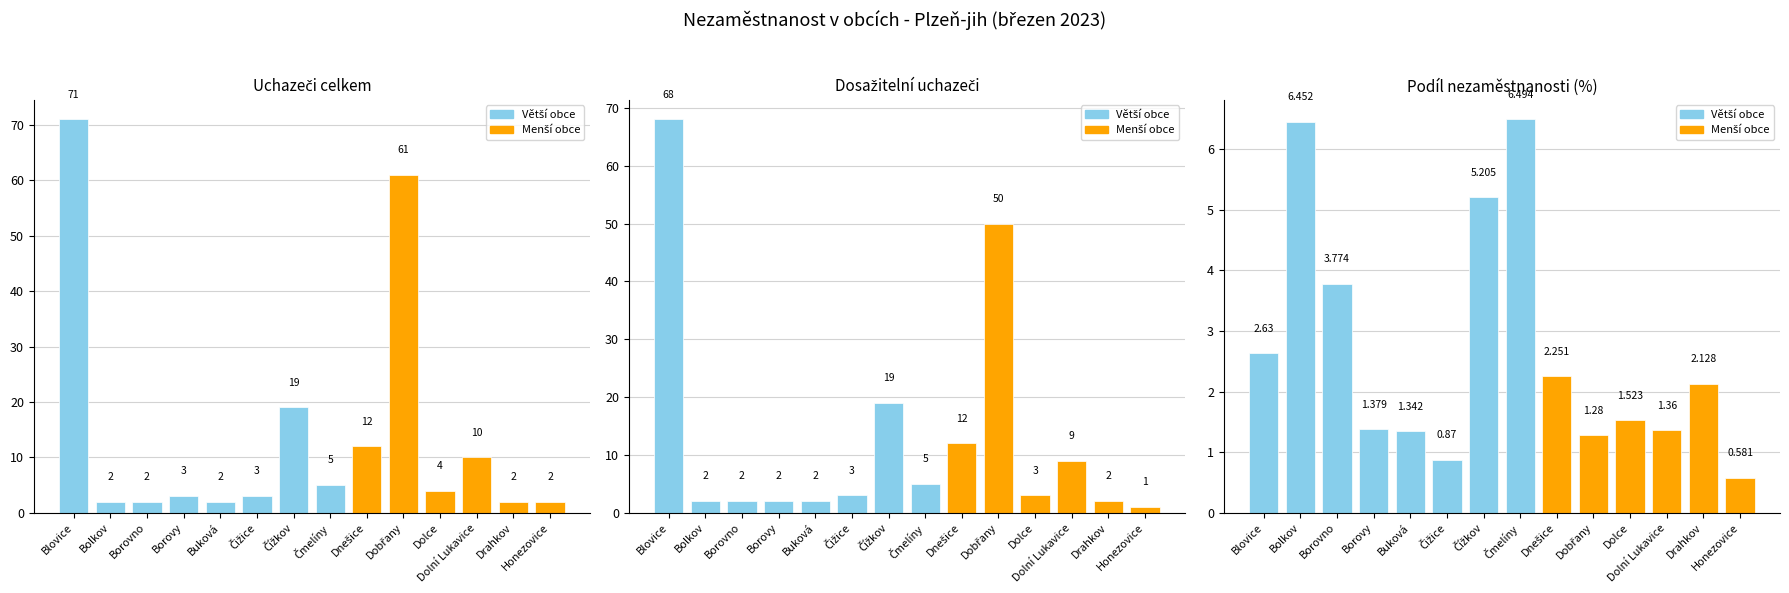

Count the number of data series in this chart.

3